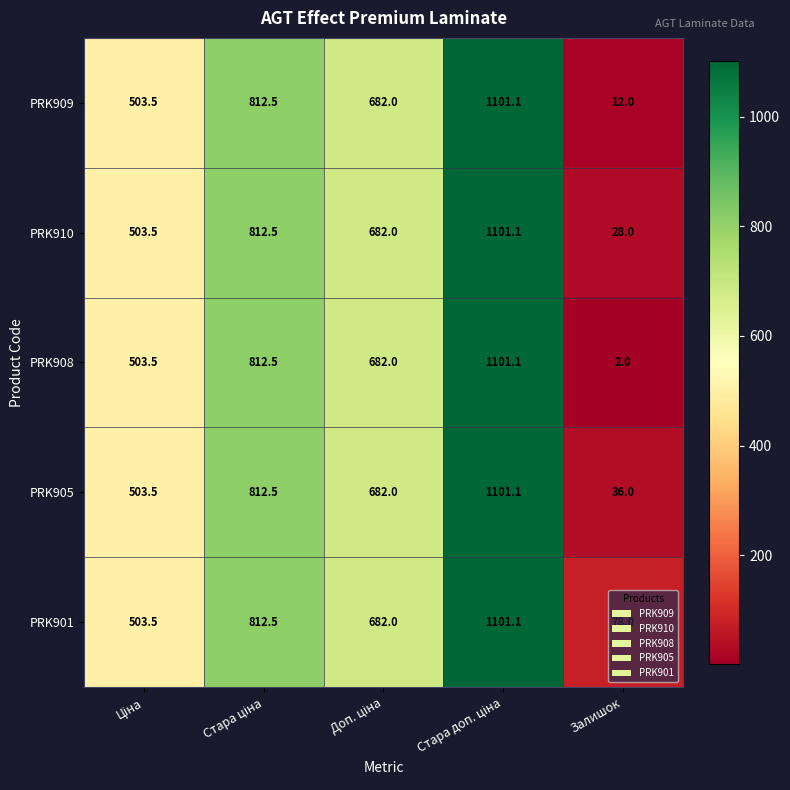

Which series has the widest spread of values?

PRK908